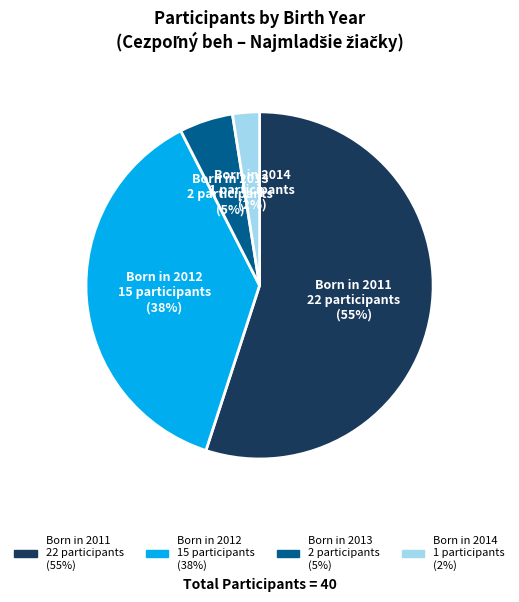

To the nearest percent, what is the average slice percentage?

25%